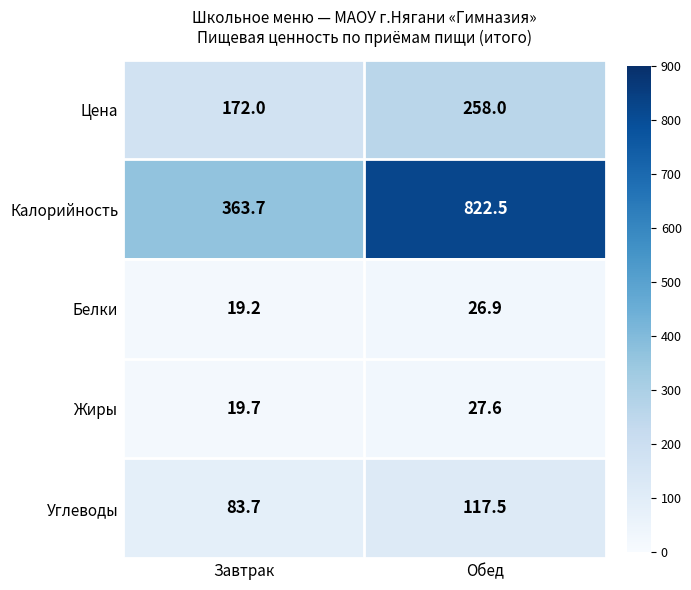

Reading left to right, list all the values displayed in this chart.

Цена: Завтрак=172.0	Обед=258.0
Калорийность: Завтрак=363.7	Обед=822.5
Белки: Завтрак=19.2	Обед=26.9
Жиры: Завтрак=19.7	Обед=27.6
Углеводы: Завтрак=83.7	Обед=117.5